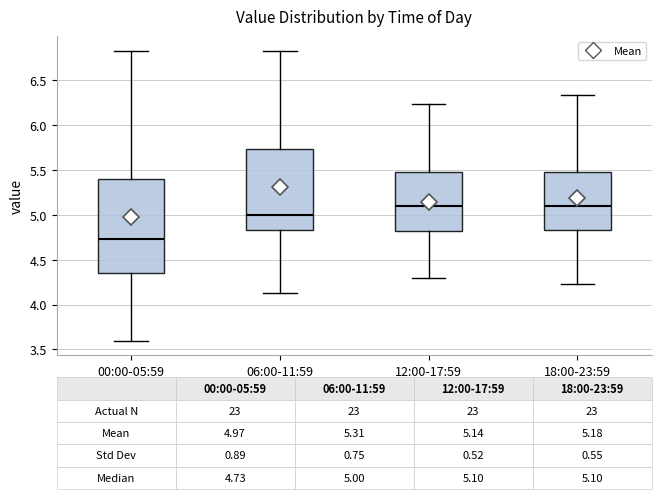

Comparing the boxes themselves (not the whiskers), which one is the tallest?

00:00-05:59